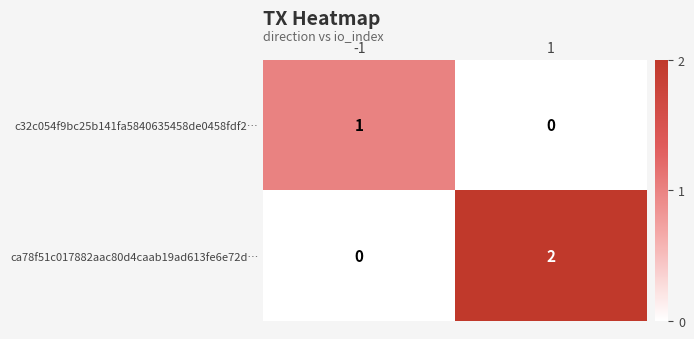

At how many categories does at least one series exceed 0?

2